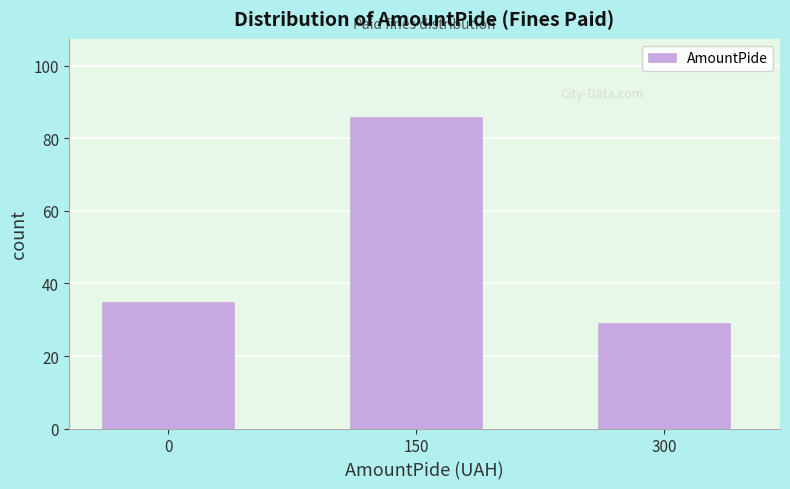

Reading right to left, transcribe all the data shown in this chart.

29	86	35